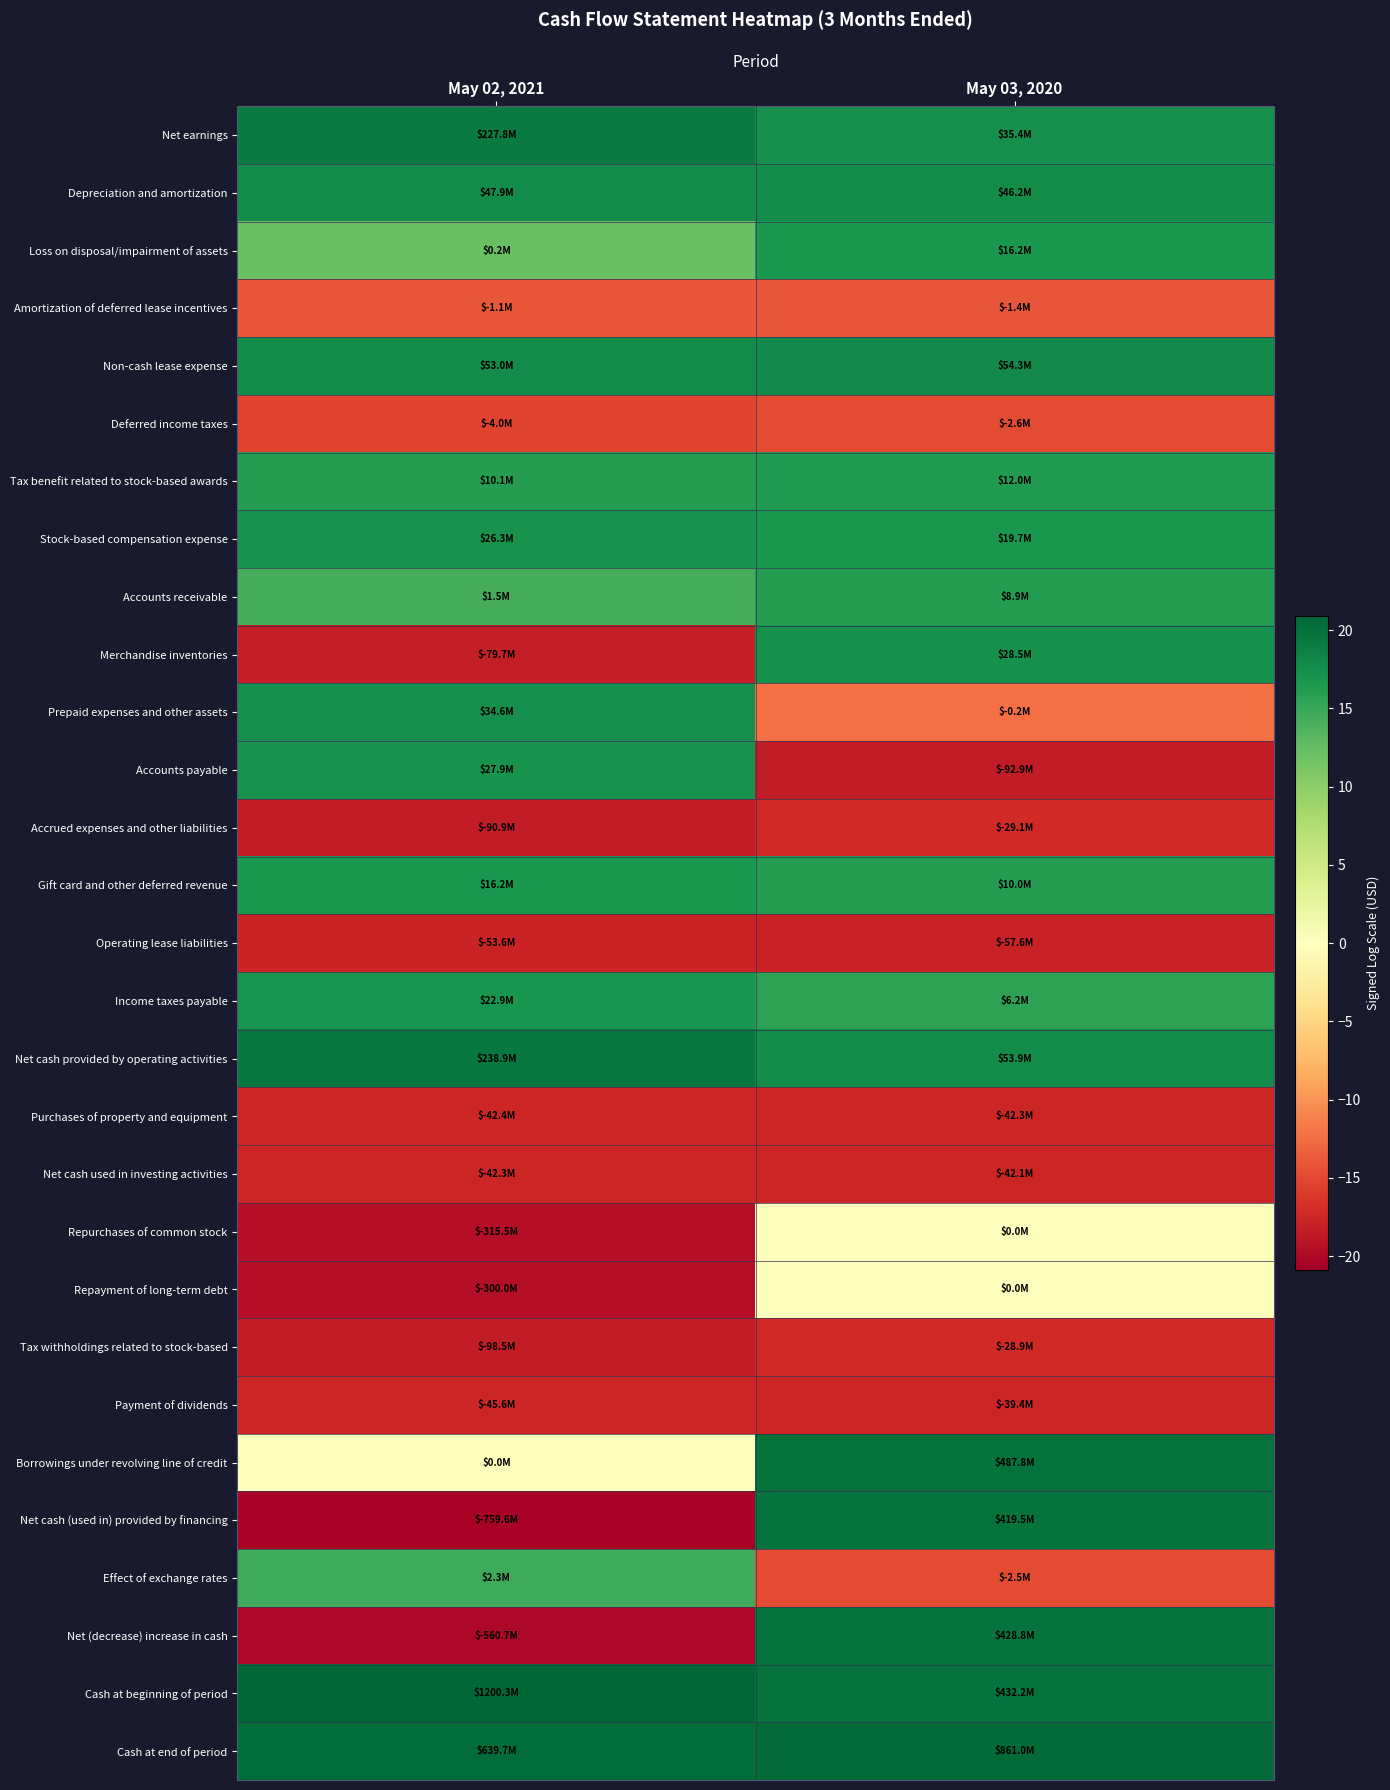

Reading left to right, extract all data points from this chart.

Net earnings: May 02, 2021=19.2	May 03, 2020=17.4
Depreciation and amortization: May 02, 2021=17.7	May 03, 2020=17.6
Loss on disposal/impairment of assets: May 02, 2021=12.2	May 03, 2020=16.6
Amortization of deferred lease incentives: May 02, 2021=-13.9	May 03, 2020=-14.2
Non-cash lease expense: May 02, 2021=17.8	May 03, 2020=17.8
Deferred income taxes: May 02, 2021=-15.2	May 03, 2020=-14.8
Tax benefit related to stock-based awards: May 02, 2021=16.1	May 03, 2020=16.3
Stock-based compensation expense: May 02, 2021=17.1	May 03, 2020=16.8
Accounts receivable: May 02, 2021=14.2	May 03, 2020=16.0
Merchandise inventories: May 02, 2021=-18.2	May 03, 2020=17.2
Prepaid expenses and other assets: May 02, 2021=17.4	May 03, 2020=-12.3
Accounts payable: May 02, 2021=17.1	May 03, 2020=-18.3
Accrued expenses and other liabilities: May 02, 2021=-18.3	May 03, 2020=-17.2
Gift card and other deferred revenue: May 02, 2021=16.6	May 03, 2020=16.1
Operating lease liabilities: May 02, 2021=-17.8	May 03, 2020=-17.9
Income taxes payable: May 02, 2021=16.9	May 03, 2020=15.6
Net cash provided by operating activities: May 02, 2021=19.3	May 03, 2020=17.8
Purchases of property and equipment: May 02, 2021=-17.6	May 03, 2020=-17.6
Net cash used in investing activities: May 02, 2021=-17.6	May 03, 2020=-17.6
Repurchases of common stock: May 02, 2021=-19.6	May 03, 2020=0.0
Repayment of long-term debt: May 02, 2021=-19.5	May 03, 2020=0.0
Tax withholdings related to stock-based: May 02, 2021=-18.4	May 03, 2020=-17.2
Payment of dividends: May 02, 2021=-17.6	May 03, 2020=-17.5
Borrowings under revolving line of credit: May 02, 2021=0.0	May 03, 2020=20.0
Net cash (used in) provided by financing: May 02, 2021=-20.4	May 03, 2020=19.9
Effect of exchange rates: May 02, 2021=14.6	May 03, 2020=-14.7
Net (decrease) increase in cash: May 02, 2021=-20.1	May 03, 2020=19.9
Cash at beginning of period: May 02, 2021=20.9	May 03, 2020=19.9
Cash at end of period: May 02, 2021=20.3	May 03, 2020=20.6